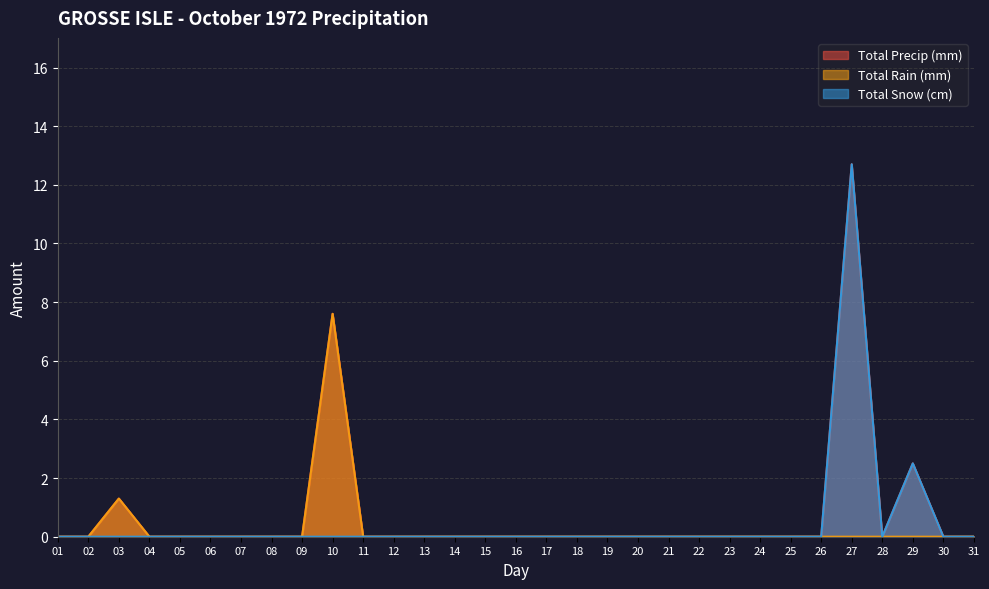

How many data points in Total Snow (cm) are above 0?

2